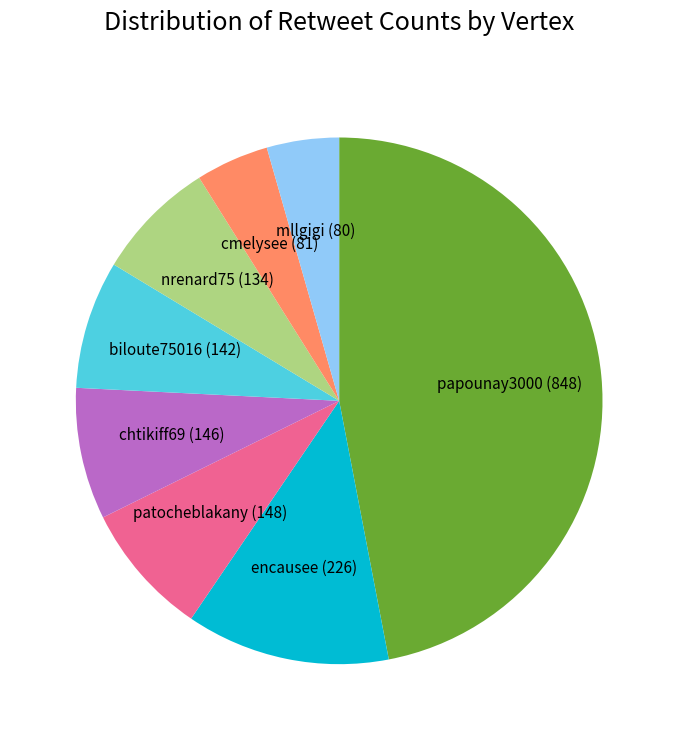

Is it true that mllgigi is 12% of the pie?

False